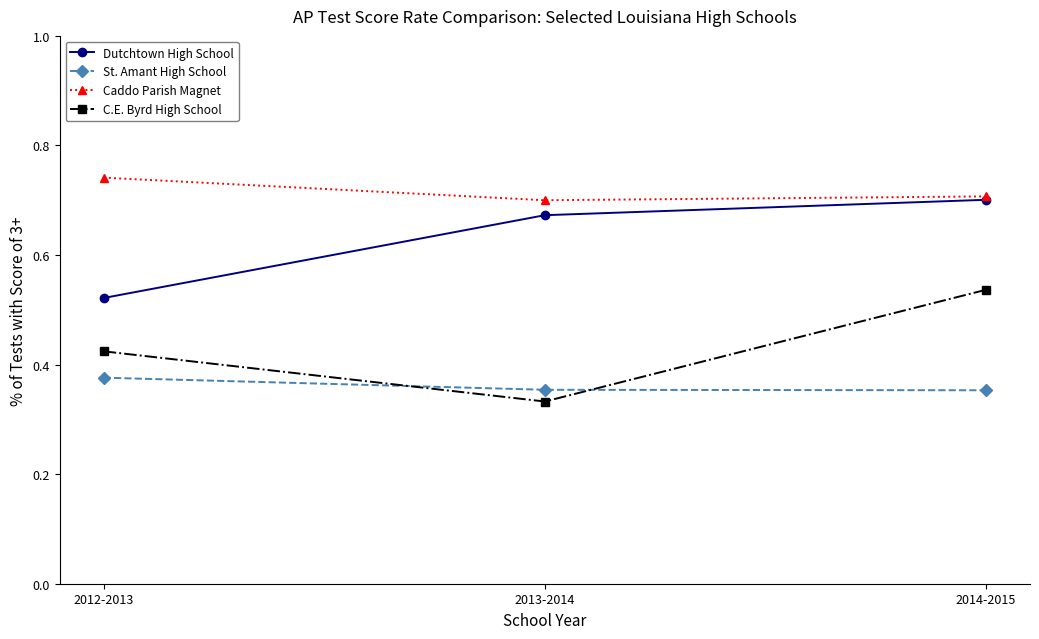

What is the label of the 2nd point from the left?

2013-2014